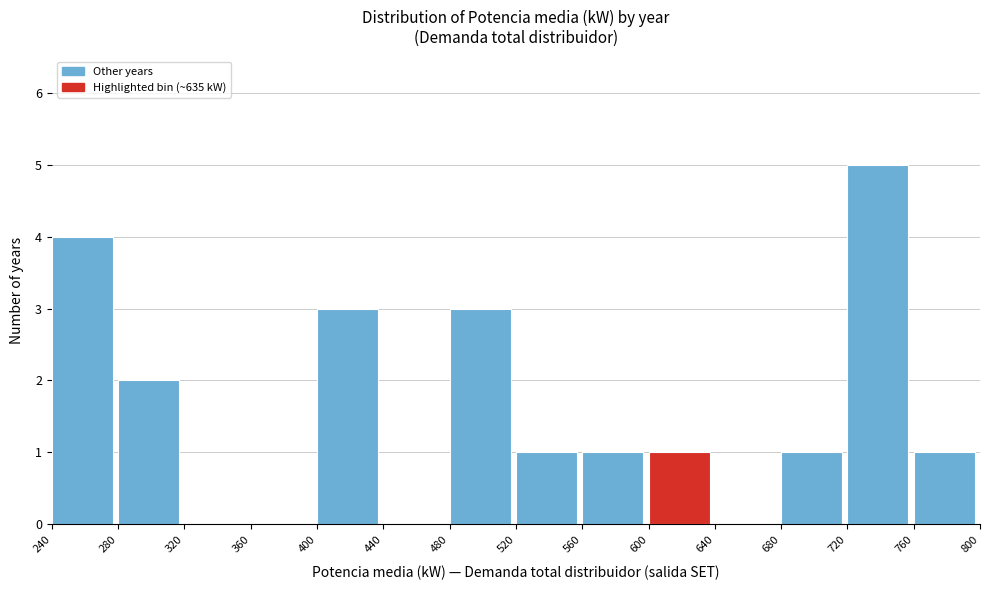

Reading left to right, list every bar in this chart as the range it spans on the x-axis followed by its height. The values are not printed on the chart, so give them approximately, as read against the axis.

240 to 280: 4
280 to 320: 2
320 to 360: 0
360 to 400: 0
400 to 440: 3
440 to 480: 0
480 to 520: 3
520 to 560: 1
560 to 600: 1
600 to 640: 1
640 to 680: 0
680 to 720: 1
720 to 760: 5
760 to 800: 1